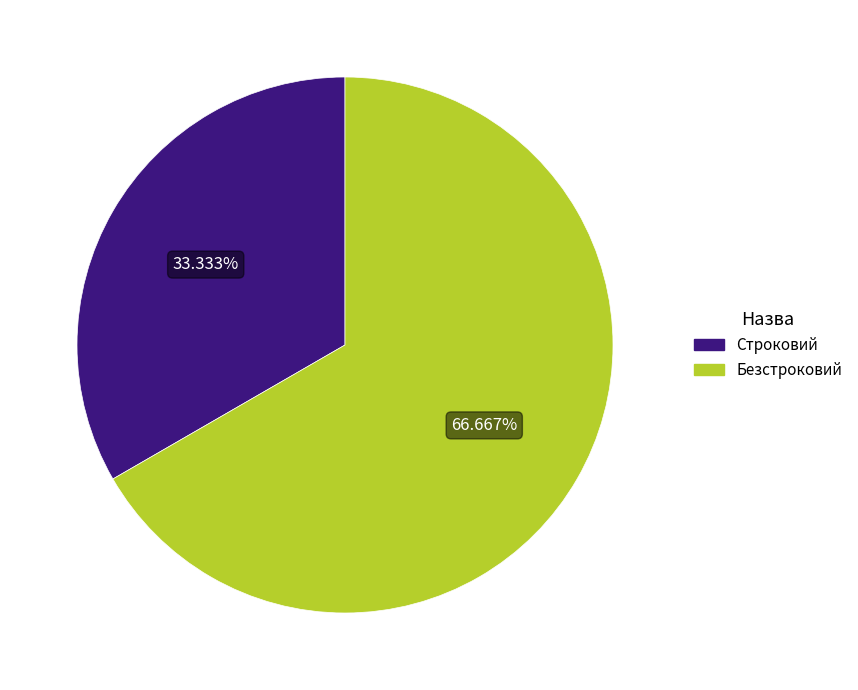

Does any single category account for the majority?

Yes